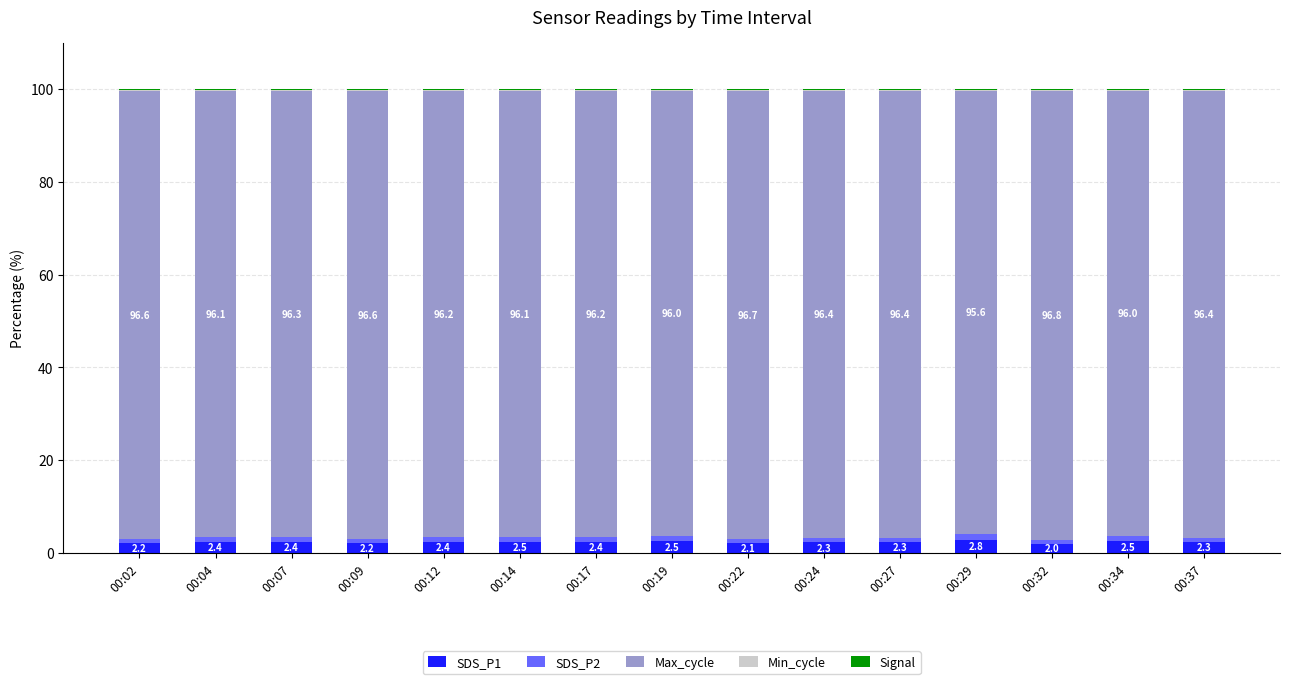

Is it true that SDS_P1 equals 2.2 at 00:09?

True